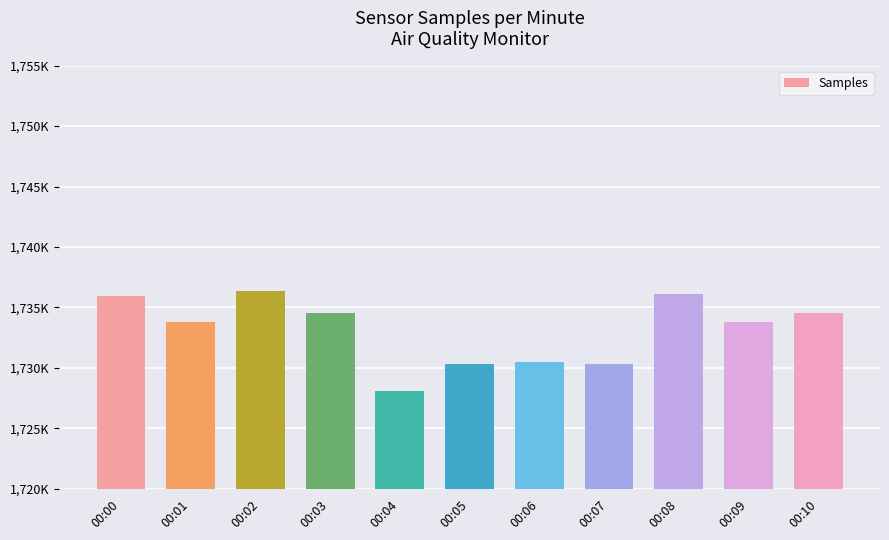

What is the ratio of the value at 00:02 to the value at 00:05?

1.0